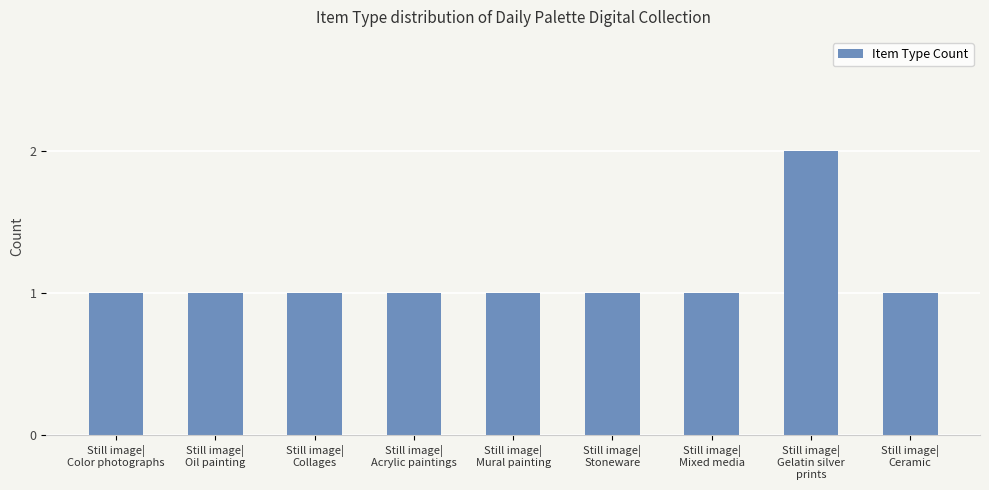

The chart shows a value of 2 at Still image|
Mural painting. True or false?

False